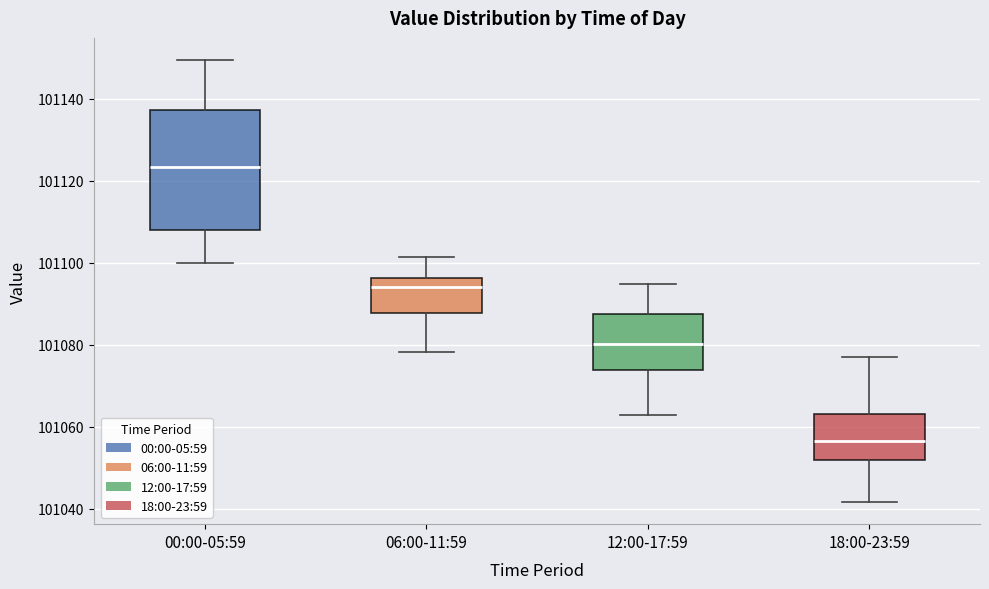

Reading left to right, transcribe this box plot: for each box, give where its median line is, the range the box spans, and where its two whiskers end, as read against the y-axis. The values are not printed on the chart, so give them approximately, as read against the axis.

00:00-05:59: median 101124, box 101108 to 101138, whiskers 101100 to 101150
06:00-11:59: median 101094, box 101088 to 101096, whiskers 101078 to 101102
12:00-17:59: median 101080, box 101074 to 101088, whiskers 101062 to 101094
18:00-23:59: median 101056, box 101052 to 101064, whiskers 101042 to 101076